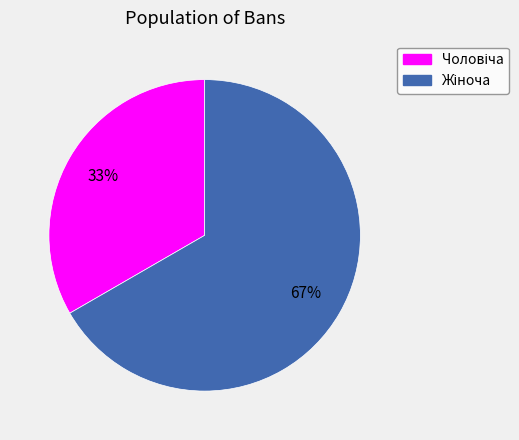

To the nearest percent, what is the average slice percentage?

50%